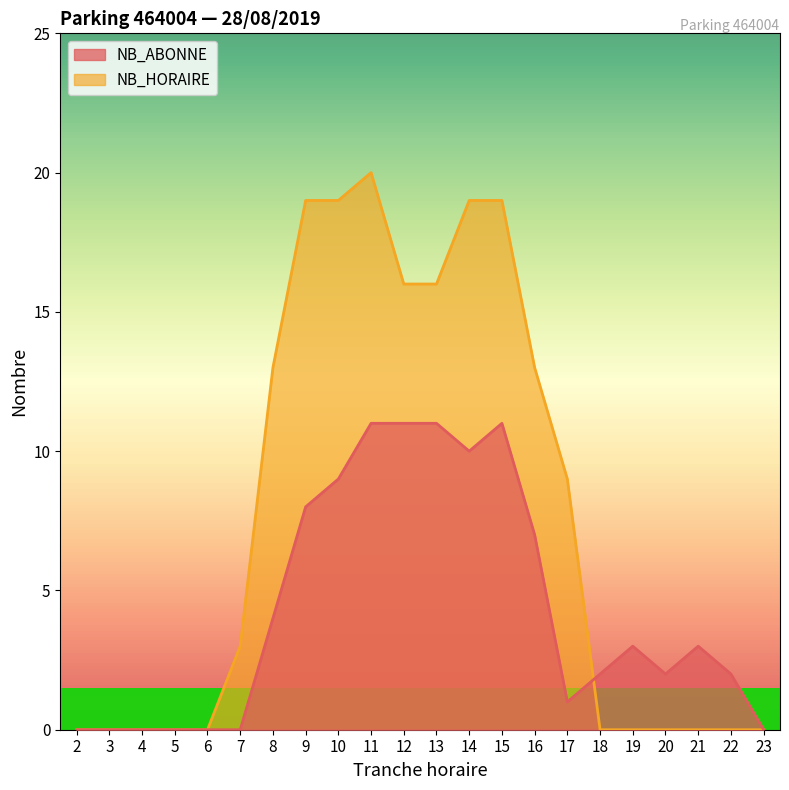

Where does the NB_HORAIRE series first go above 3?

8